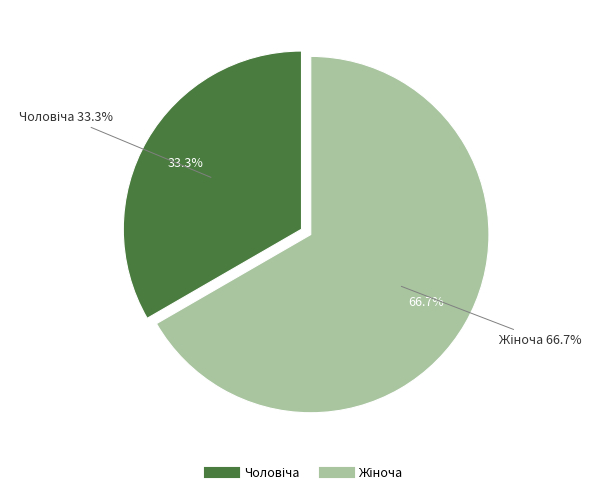

Do Жіноча and Чоловіча together represent more than half of the pie?

Yes